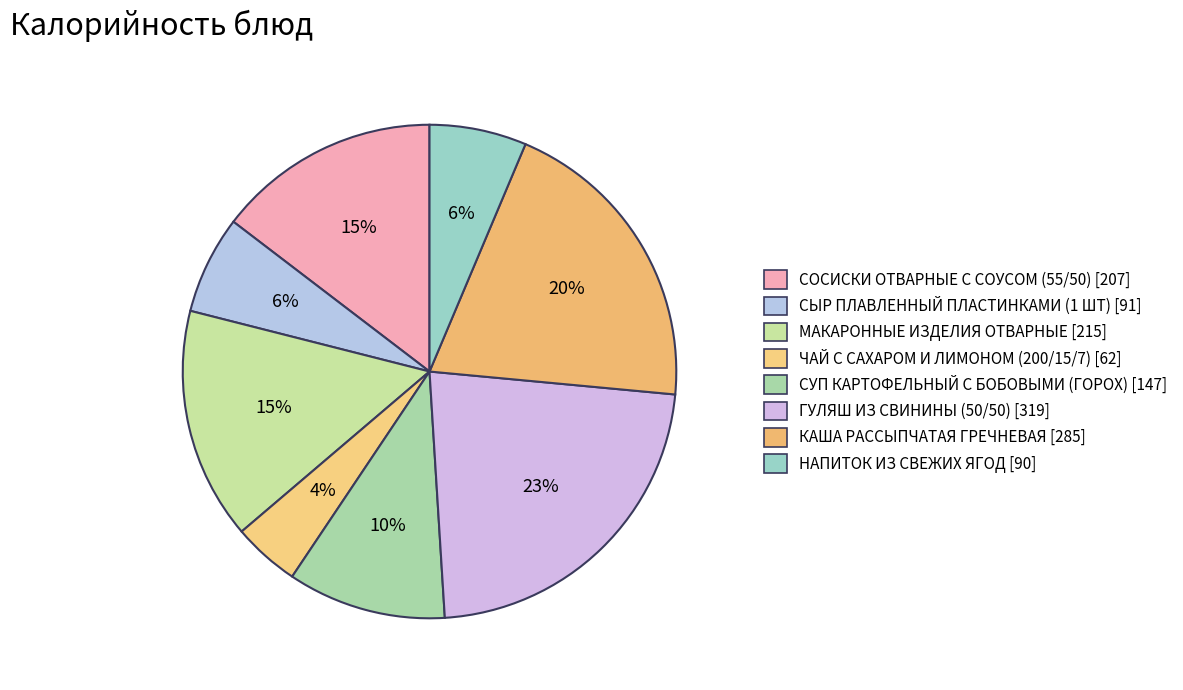

Rank the categories by value from highest to lowest.

ГУЛЯШ ИЗ СВИНИНЫ (50/50), КАША РАССЫПЧАТАЯ ГРЕЧНЕВАЯ, МАКАРОННЫЕ ИЗДЕЛИЯ ОТВАРНЫЕ, СОСИСКИ ОТВАРНЫЕ С СОУСОМ (55/50), СУП КАРТОФЕЛЬНЫЙ С БОБОВЫМИ (ГОРОХ), СЫР ПЛАВЛЕННЫЙ ПЛАСТИНКАМИ (1 ШТ), НАПИТОК ИЗ СВЕЖИХ ЯГОД, ЧАЙ С САХАРОМ И ЛИМОНОМ (200/15/7)